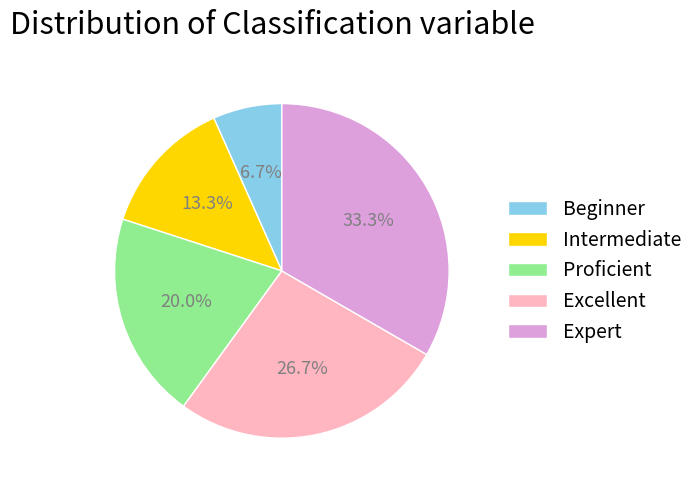

To the nearest percent, what percentage of the pie is Intermediate?

13%